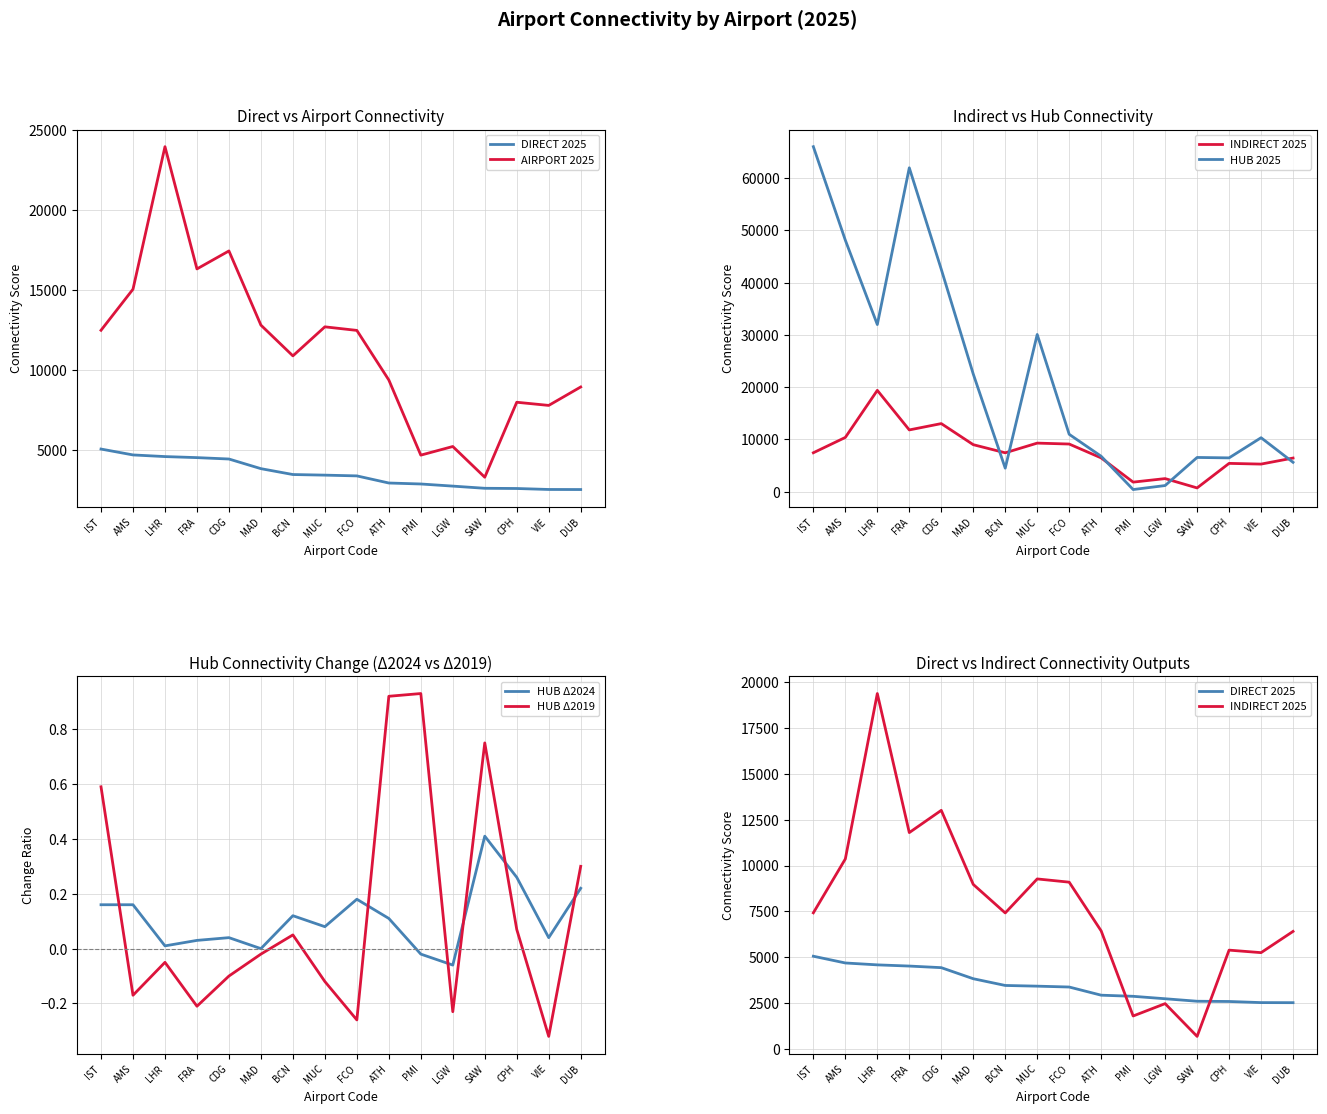

True or false: INDIRECT 2025 and HUB Δ2024 intersect in this chart.

False